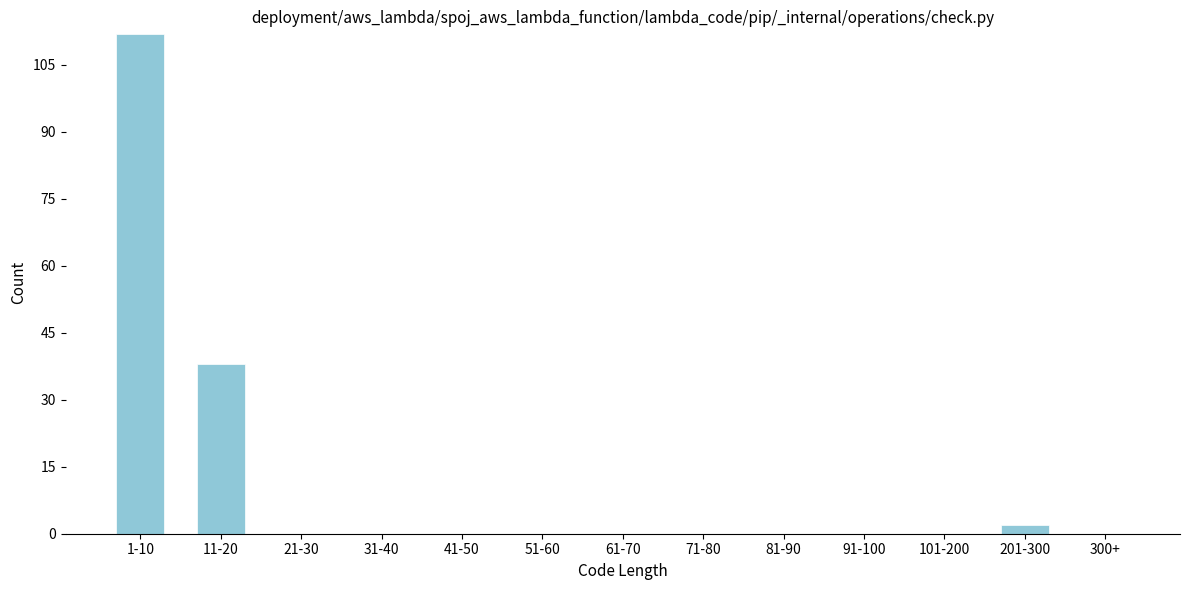

Reading right to left, list all the values displayed in this chart.

300+=0	201-300=2	101-200=0	91-100=0	81-90=0	71-80=0	61-70=0	51-60=0	41-50=0	31-40=0	21-30=0	11-20=38	1-10=112